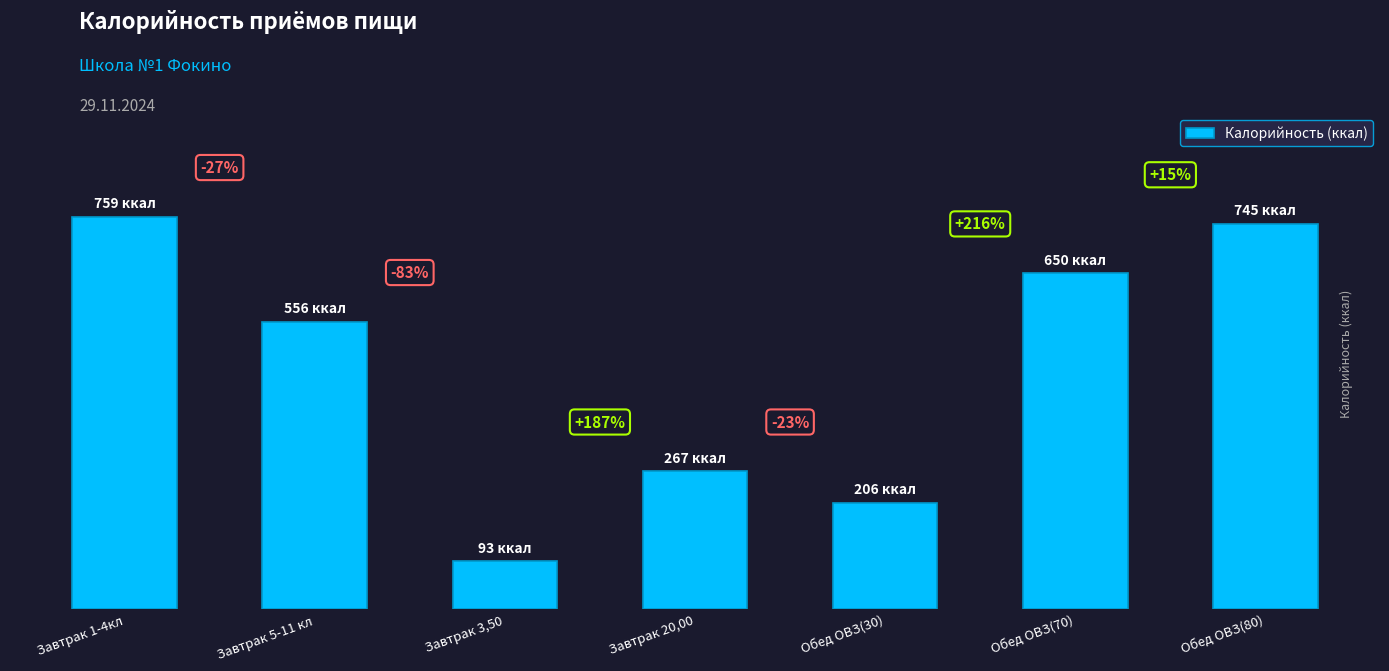

What is the maximum value shown in the chart?

759